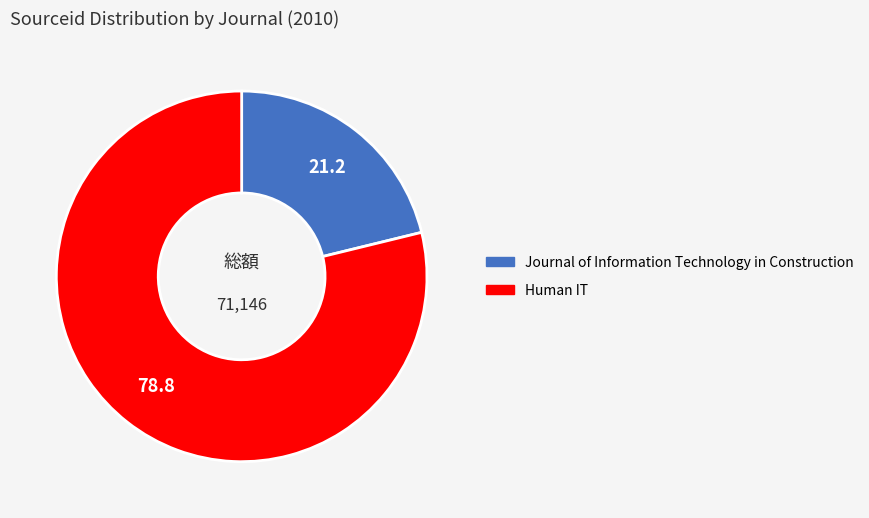

Approximately how many times larger is the value at Human IT compared to Journal of Information Technology in Construction?

3.7